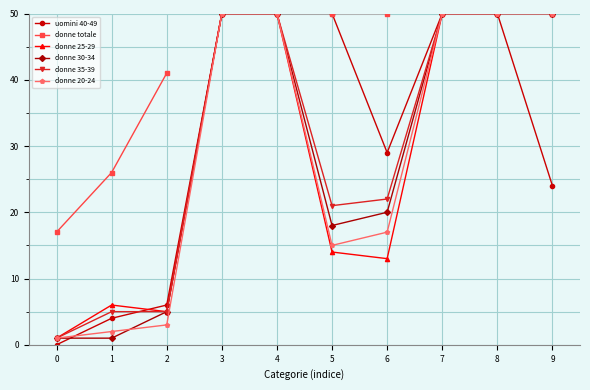

What is the average value of the donne 20-24 series?

29